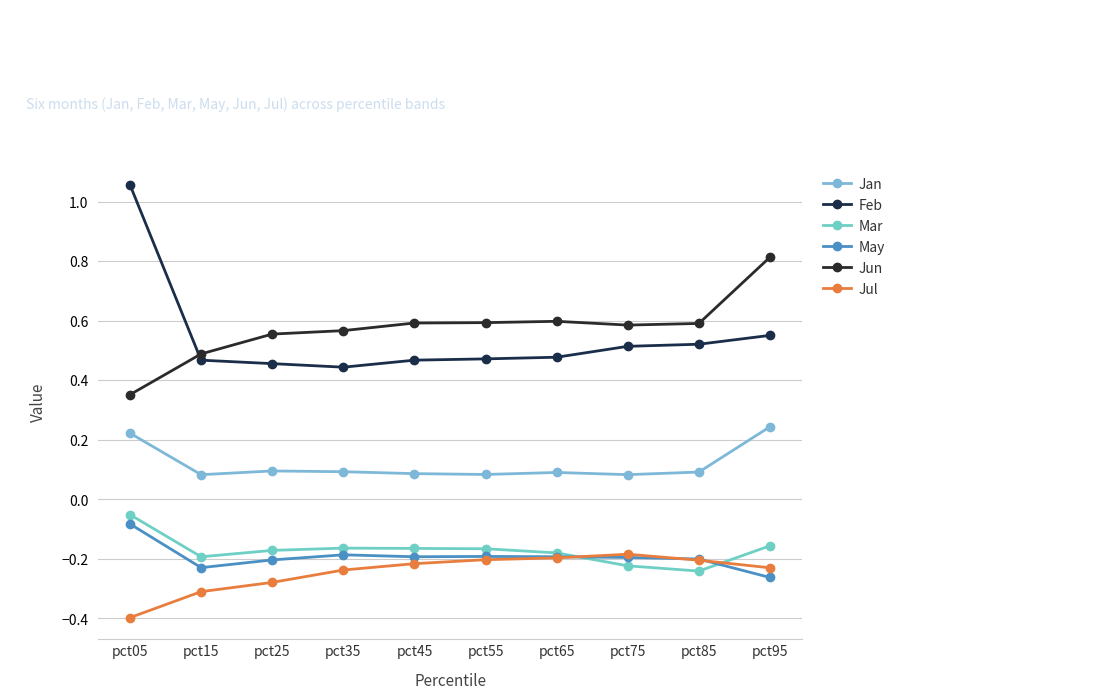

Reading right to left, what are all the values shown in this chart?

Jan: pct95=0.2	pct85=0.1	pct75=0.1	pct65=0.1	pct55=0.1	pct45=0.1	pct35=0.1	pct25=0.1	pct15=0.1	pct05=0.2
Feb: pct95=0.6	pct85=0.5	pct75=0.5	pct65=0.5	pct55=0.5	pct45=0.5	pct35=0.4	pct25=0.5	pct15=0.5	pct05=1.1
Mar: pct95=-0.2	pct85=-0.2	pct75=-0.2	pct65=-0.2	pct55=-0.2	pct45=-0.2	pct35=-0.2	pct25=-0.2	pct15=-0.2	pct05=-0.1
May: pct95=-0.3	pct85=-0.2	pct75=-0.2	pct65=-0.2	pct55=-0.2	pct45=-0.2	pct35=-0.2	pct25=-0.2	pct15=-0.2	pct05=-0.1
Jun: pct95=0.8	pct85=0.6	pct75=0.6	pct65=0.6	pct55=0.6	pct45=0.6	pct35=0.6	pct25=0.6	pct15=0.5	pct05=0.4
Jul: pct95=-0.2	pct85=-0.2	pct75=-0.2	pct65=-0.2	pct55=-0.2	pct45=-0.2	pct35=-0.2	pct25=-0.3	pct15=-0.3	pct05=-0.4